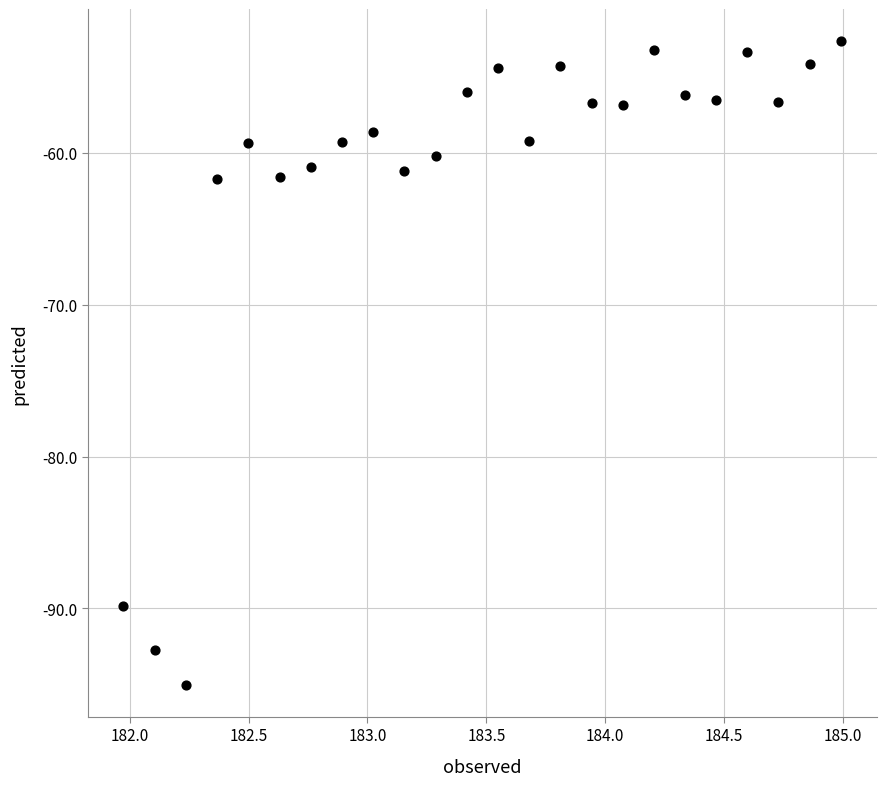

What is the range of Y values (max minus min)?

42.3